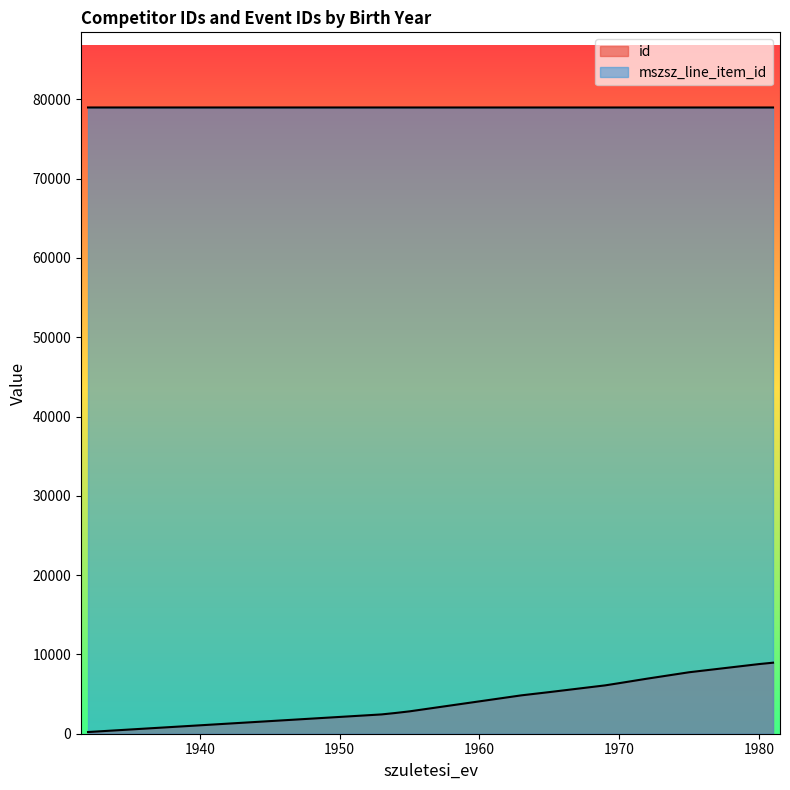

Does the chart display data point markers on the line(s)?

No